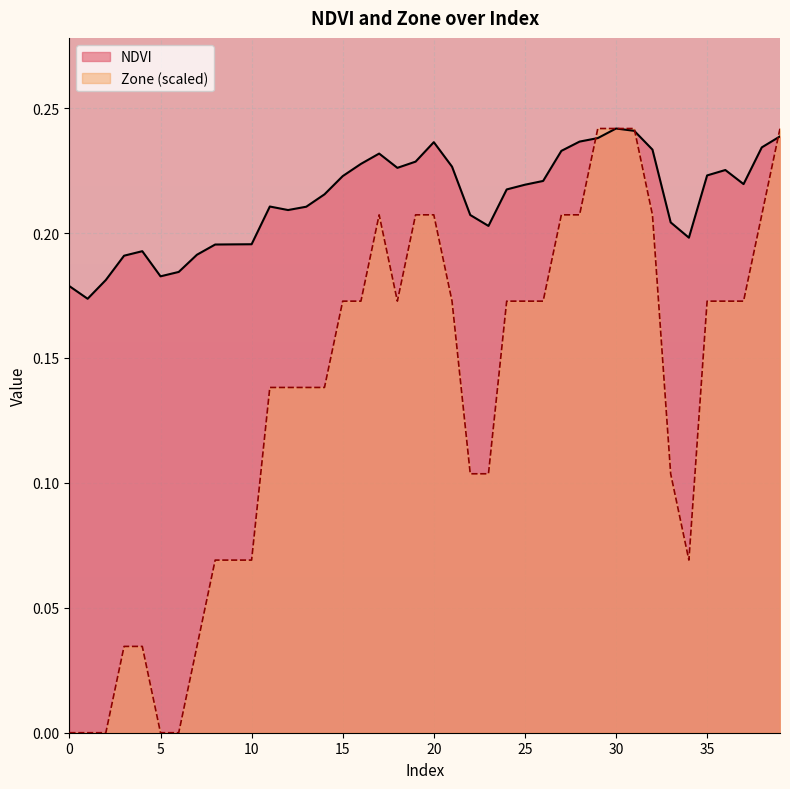

Which category has the highest value across all series?

30